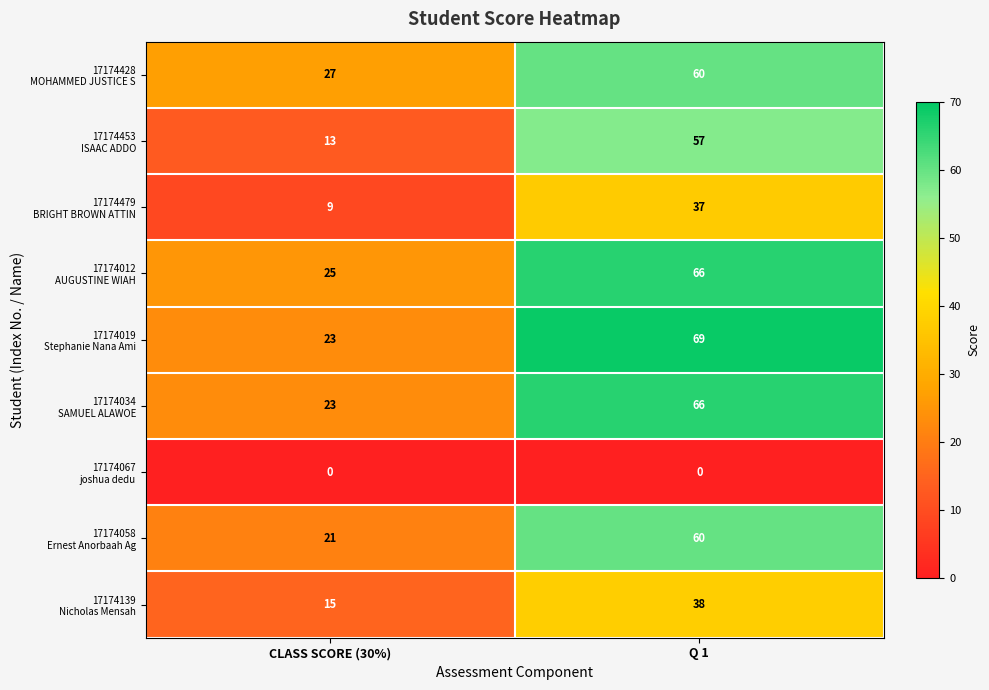

What is the difference between the highest and lowest values at Q 1?

69